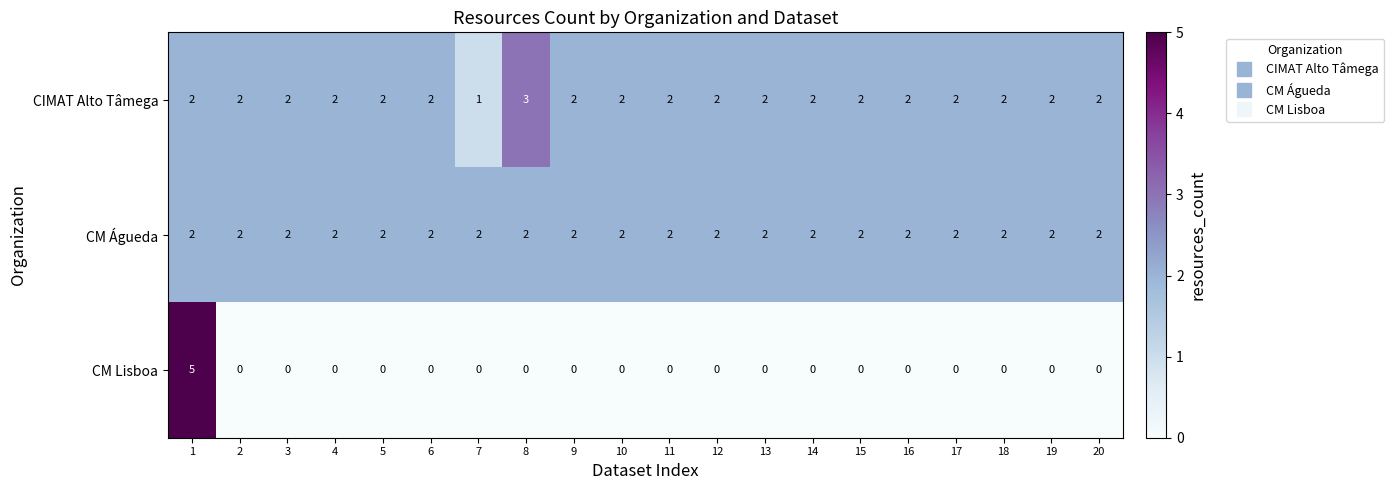

List the series in order of their peak value, highest first.

CM Lisboa, CIMAT Alto Tâmega, CM Águeda